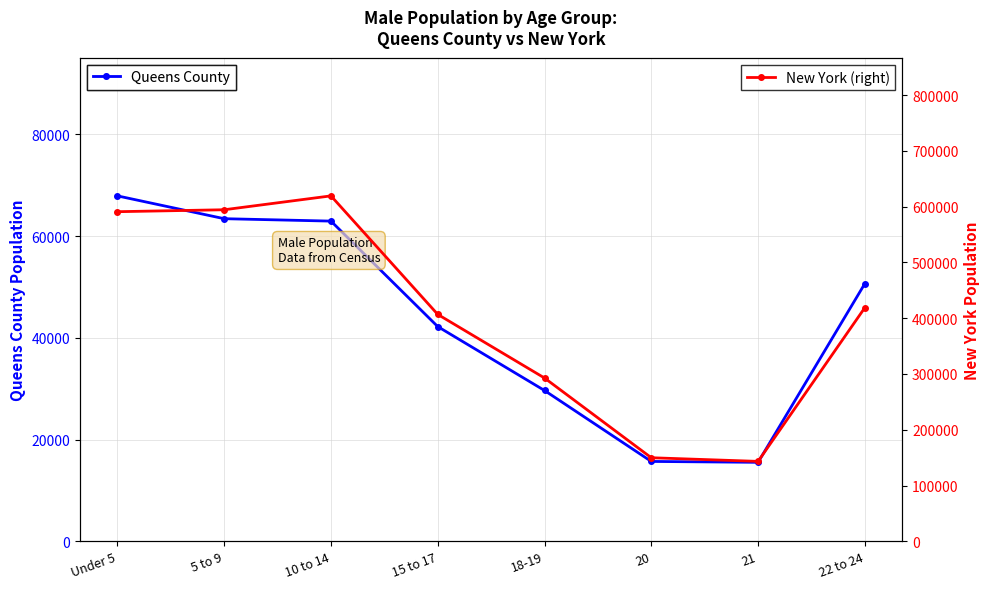

Is it true that Queens County equals 29643 at 18-19?

True